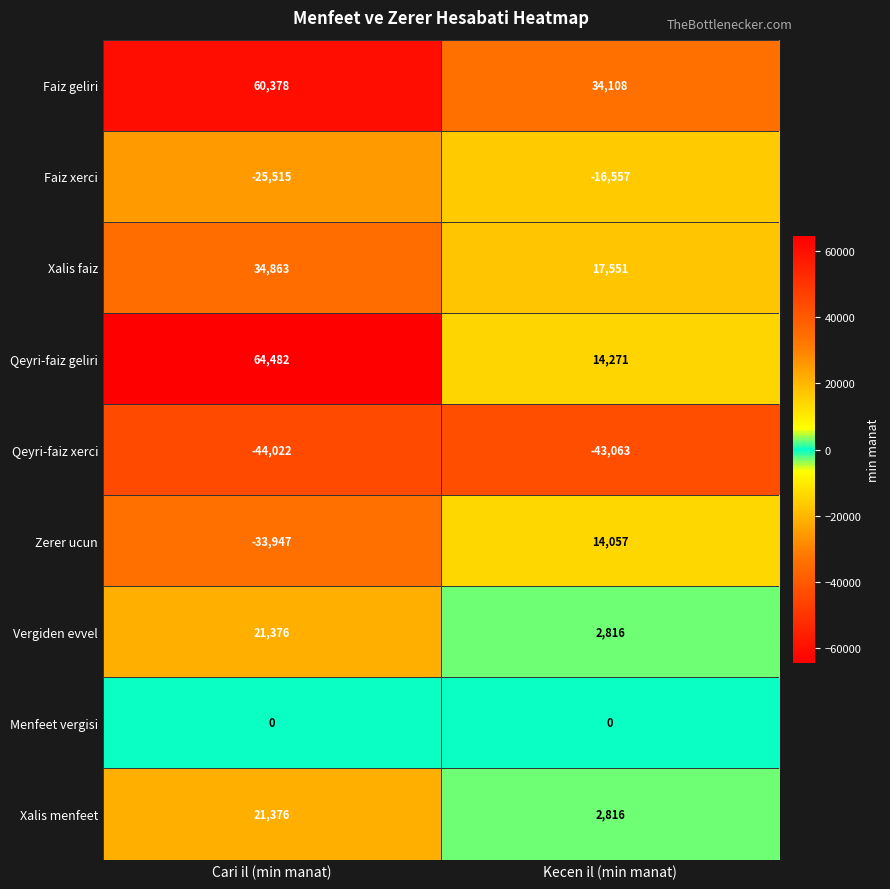

True or false: Qeyri-faiz geliri has a value of 14271 at Kecen il (min manat).

True